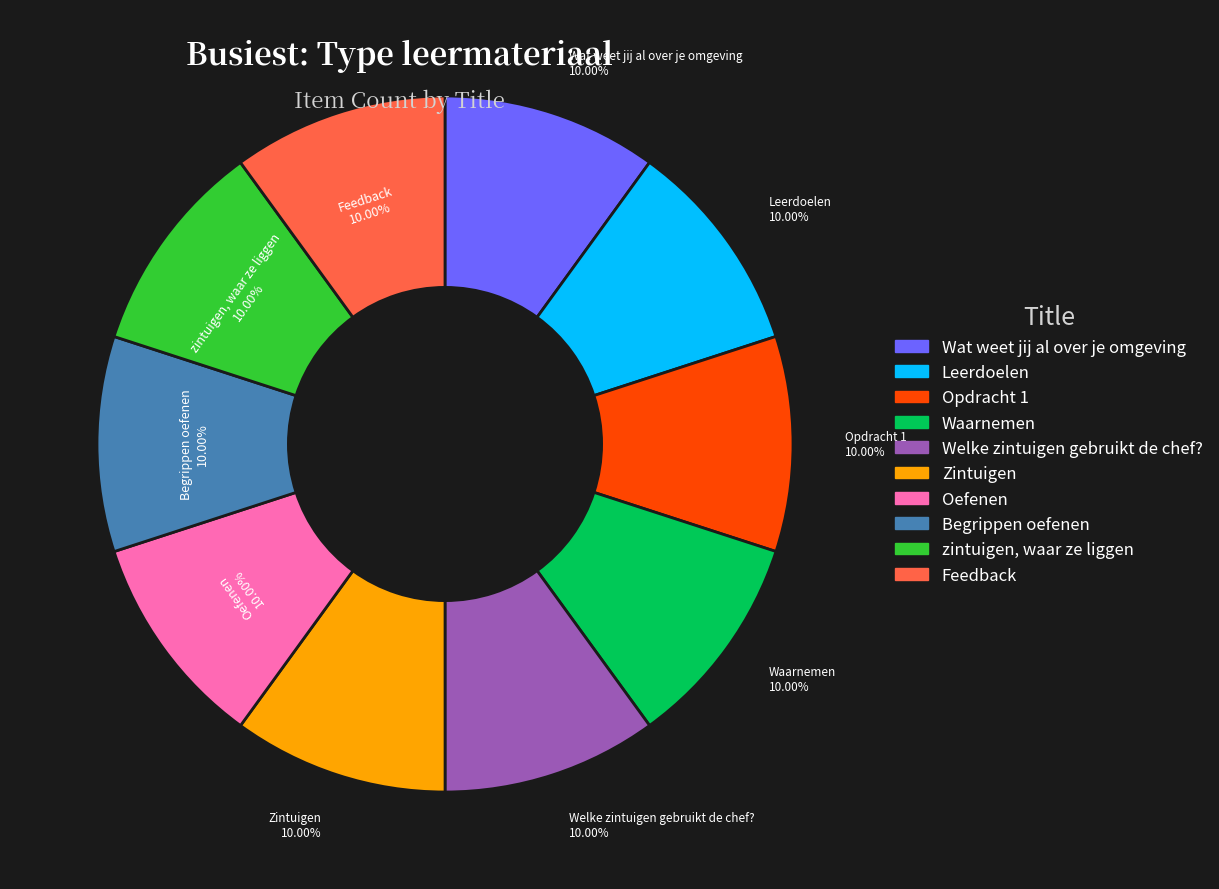

Is there a majority slice in this chart?

No